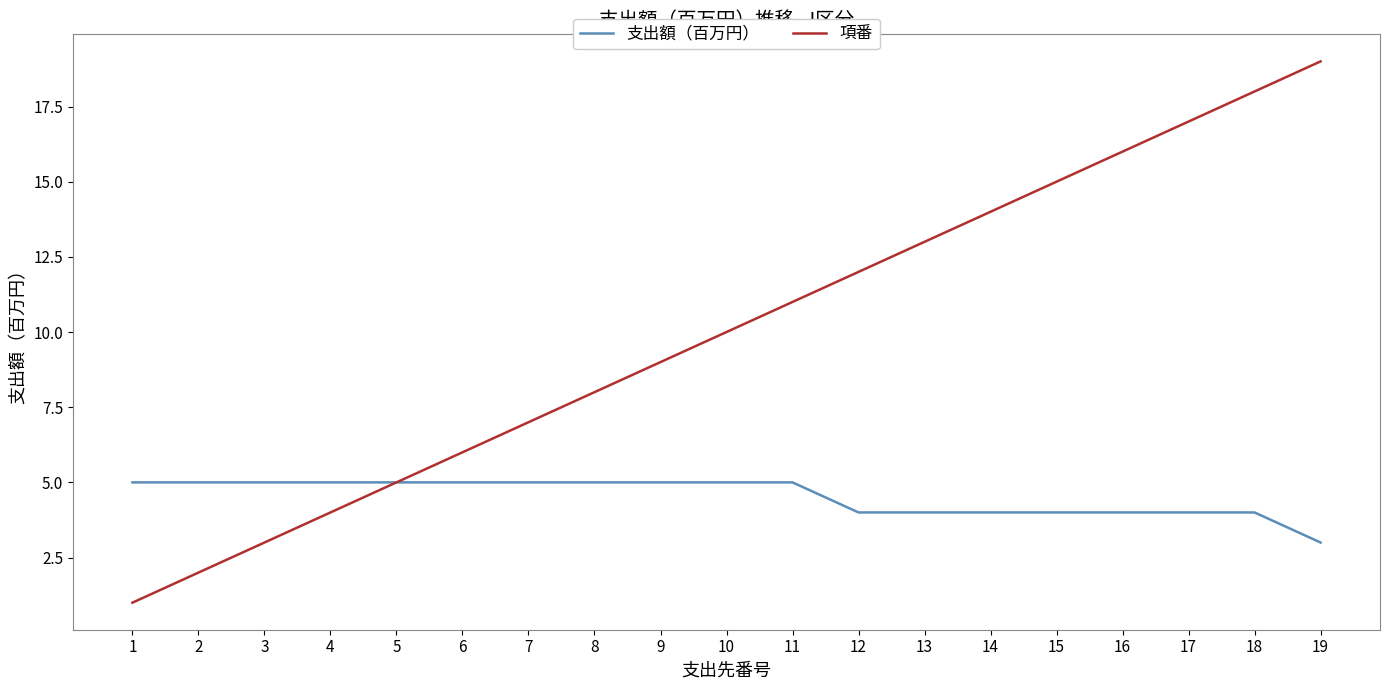

What is the difference between the maximum and minimum values in the 支出額（百万円） series?

2